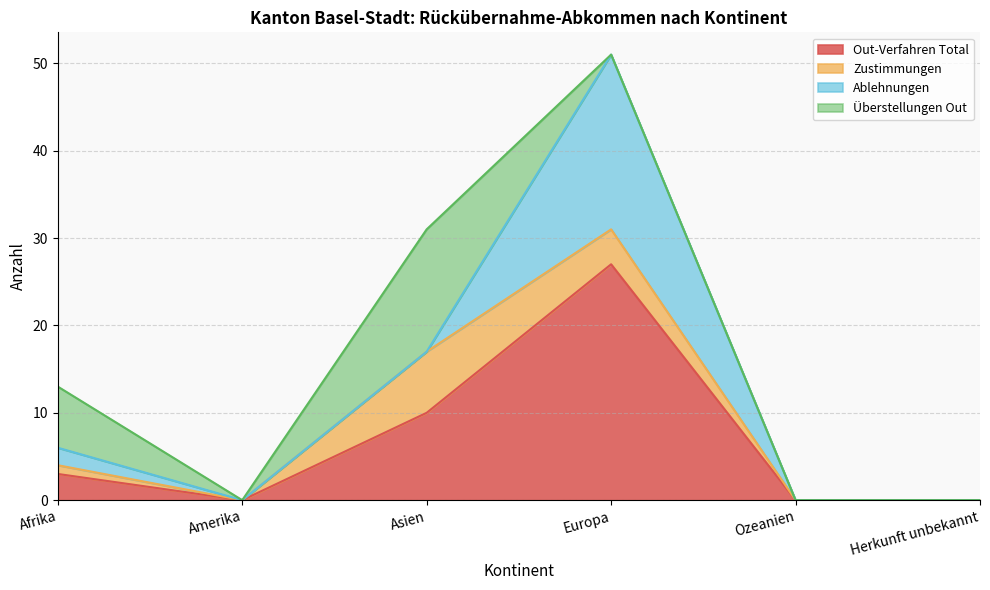

The Ersuchen series shows 0 at Ozeanien. True or false?

True